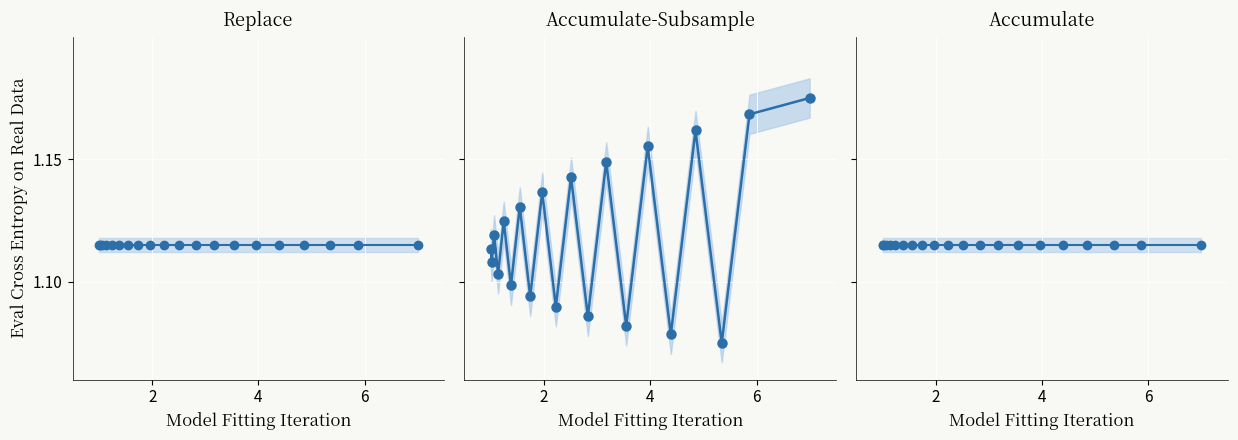

True or false: col_1 and col_2 intersect in this chart.

True